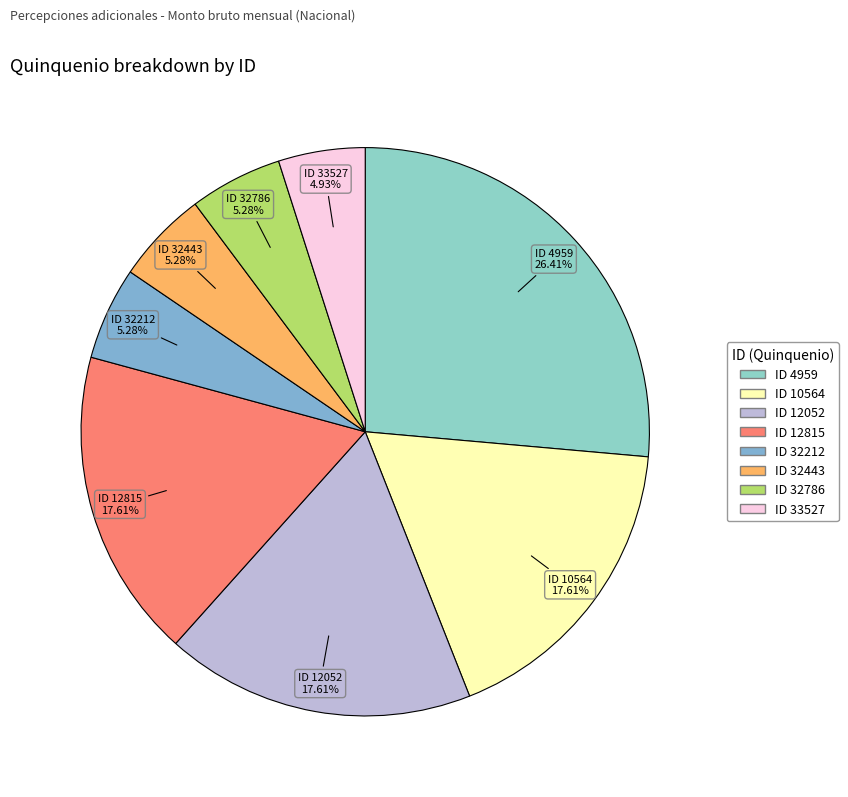

Does any single category account for the majority?

No